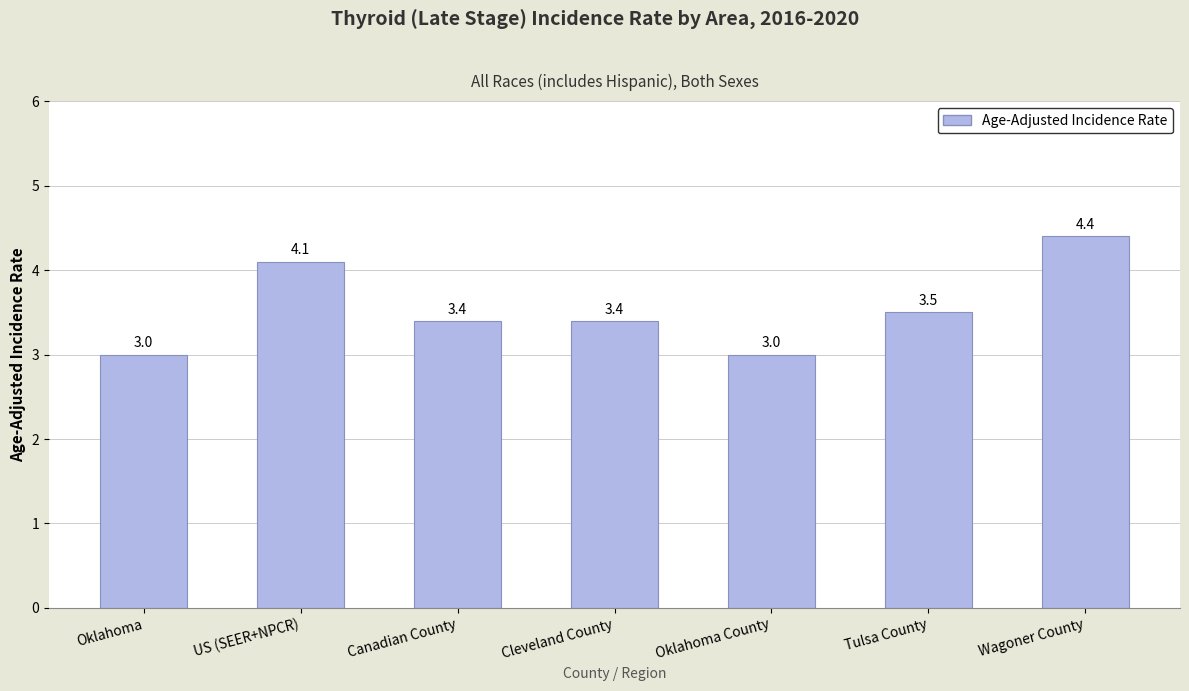

What is the sum of the values at Cleveland County and Tulsa County?

6.9